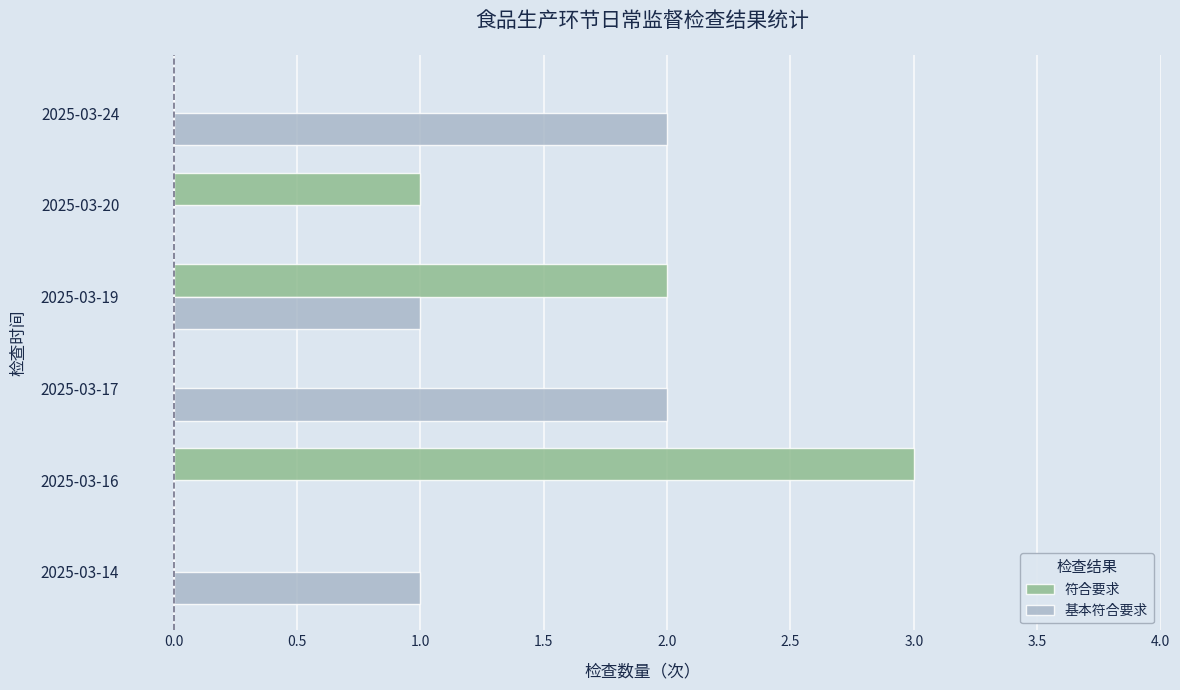

What is the sum of all 基本符合要求 values?

6